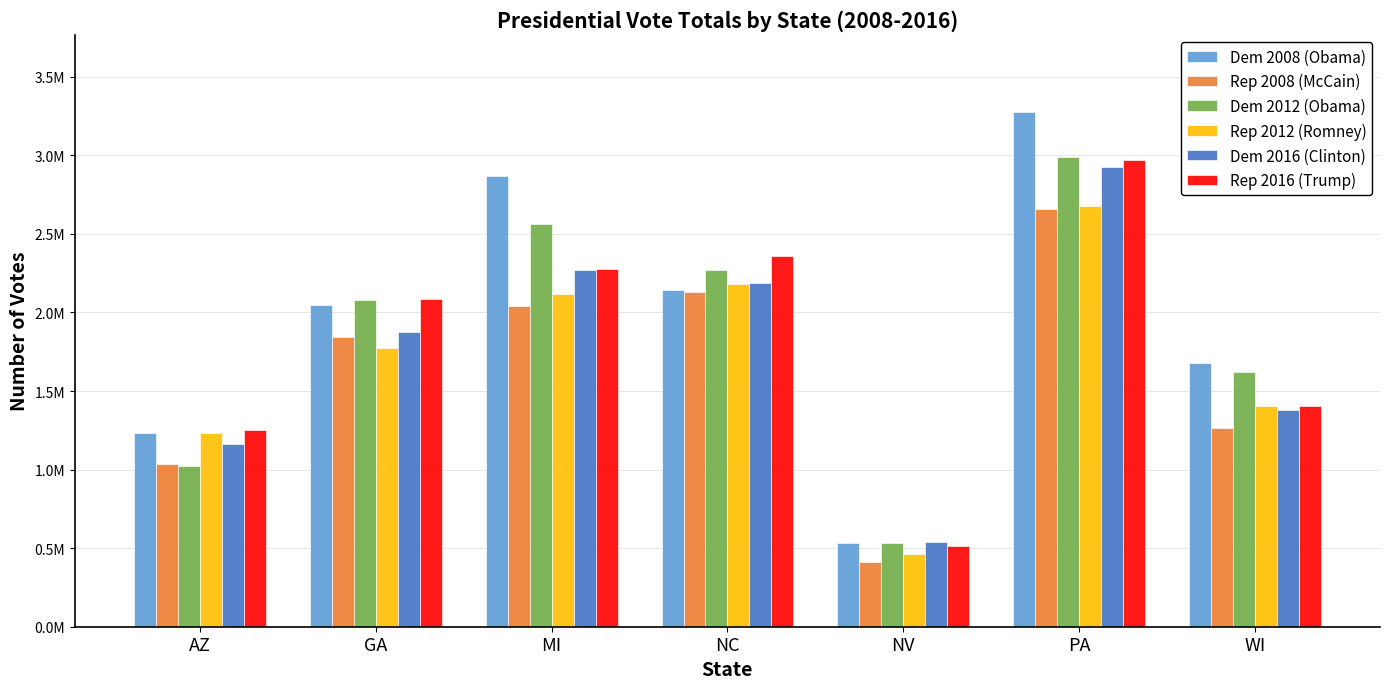

What is the minimum value shown in the chart?

412827